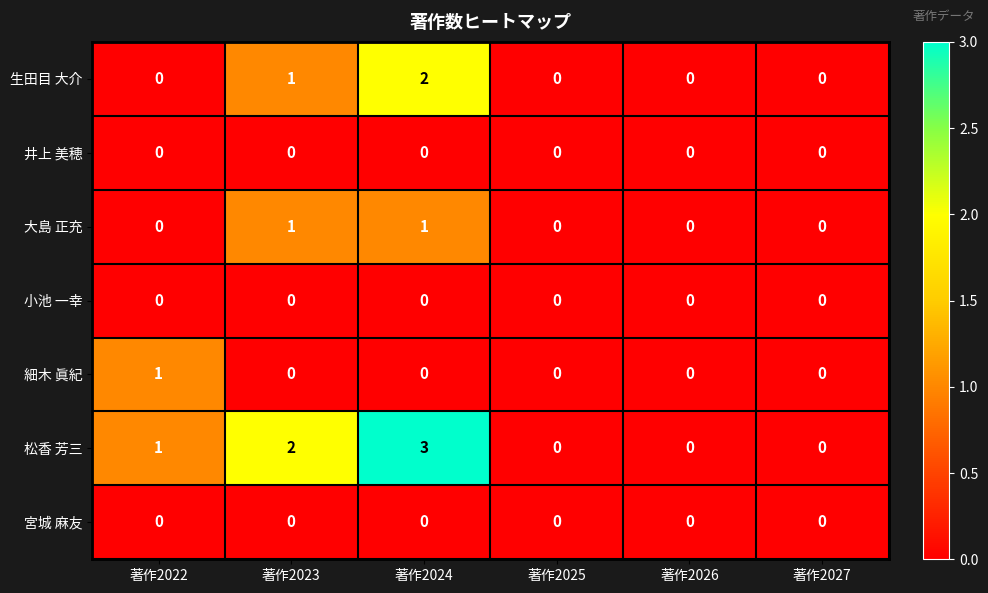

Is the value of 大島 正充 at 著作2023 greater than the value of 生田目 大介 at 著作2022?

Yes